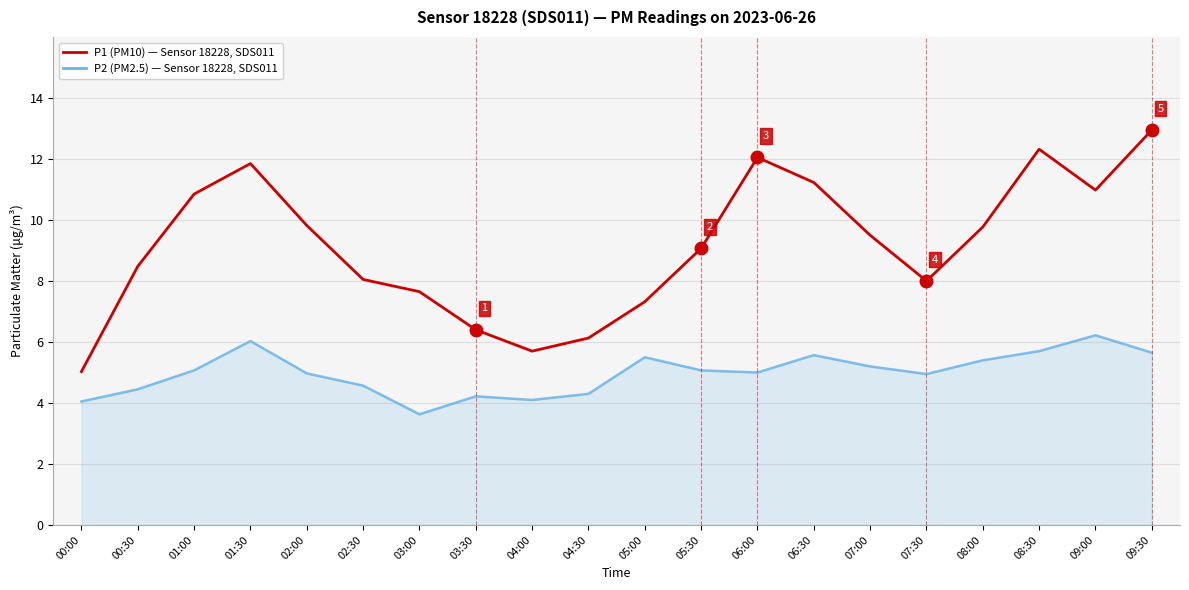

Is the value of P1 (PM10) — Sensor 18228, SDS011 at 05:00 greater than the value of P2 (PM2.5) — Sensor 18228, SDS011 at 03:30?

Yes